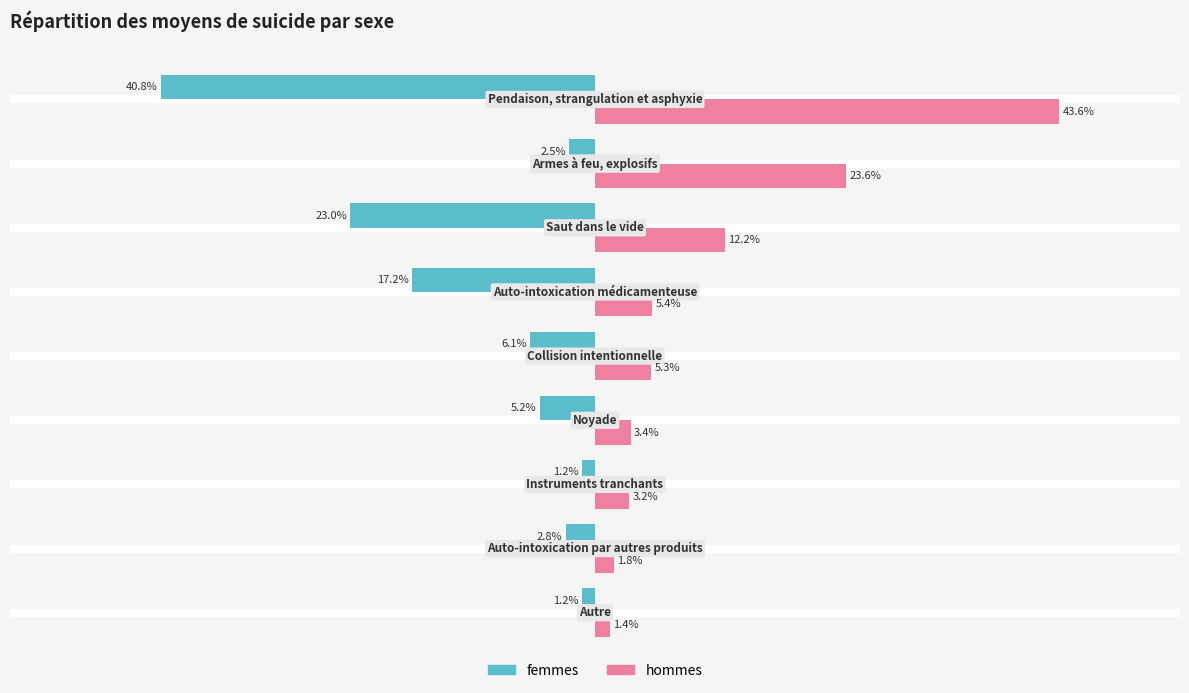

List the series in order of their overall mean, lowest first.

femmes, hommes